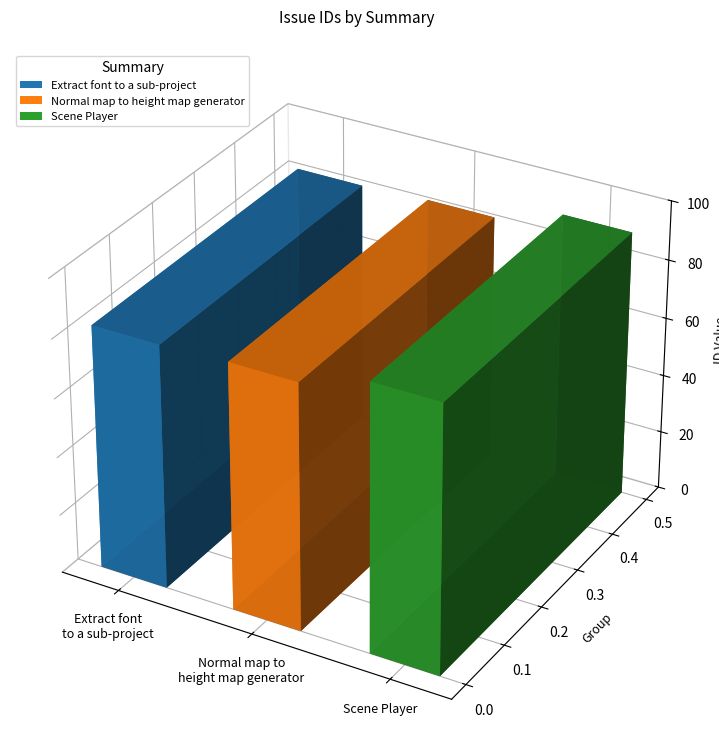

Which has a higher value, Extract font to a sub-project or Scene Player?

Scene Player